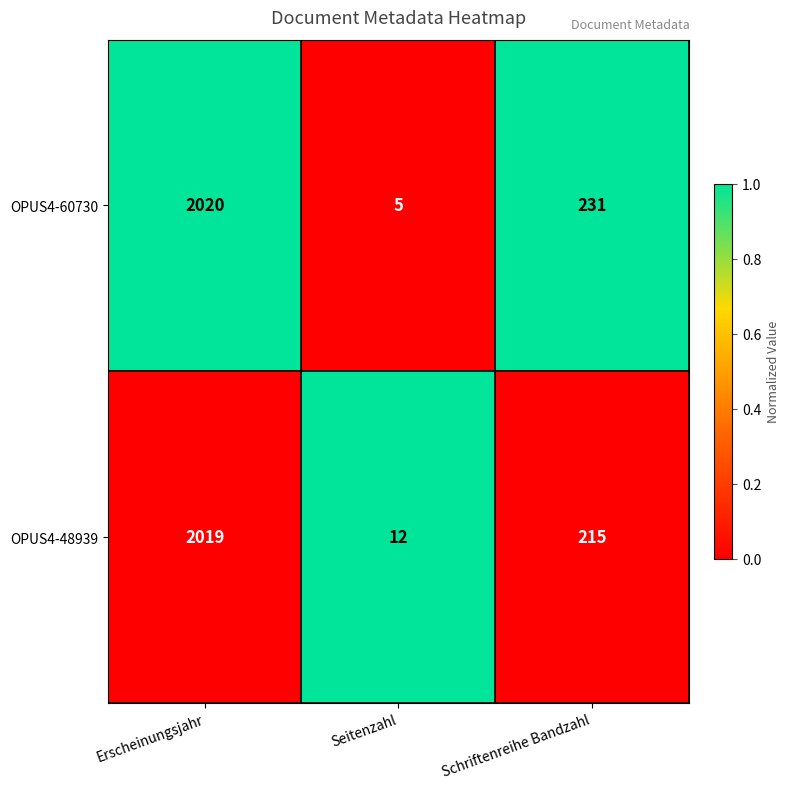

True or false: OPUS4-48939 has a value of 12 at Seitenzahl.

True